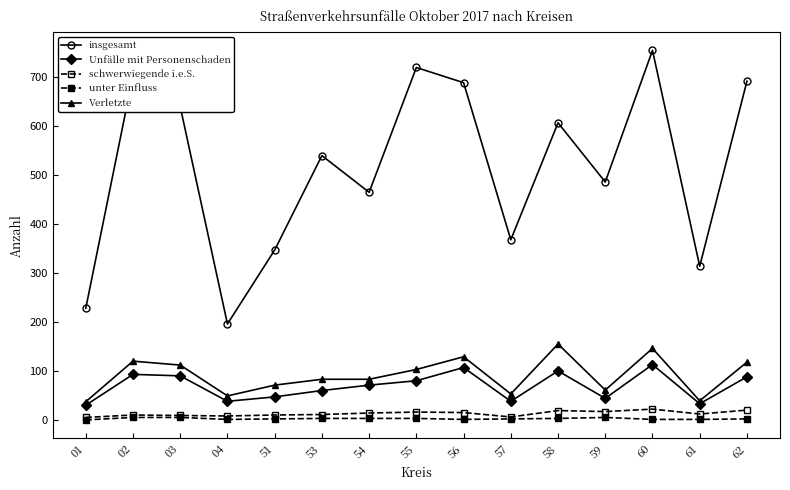

What is the value of the Unfälle mit Personenschaden point at the 8th from the left?

80